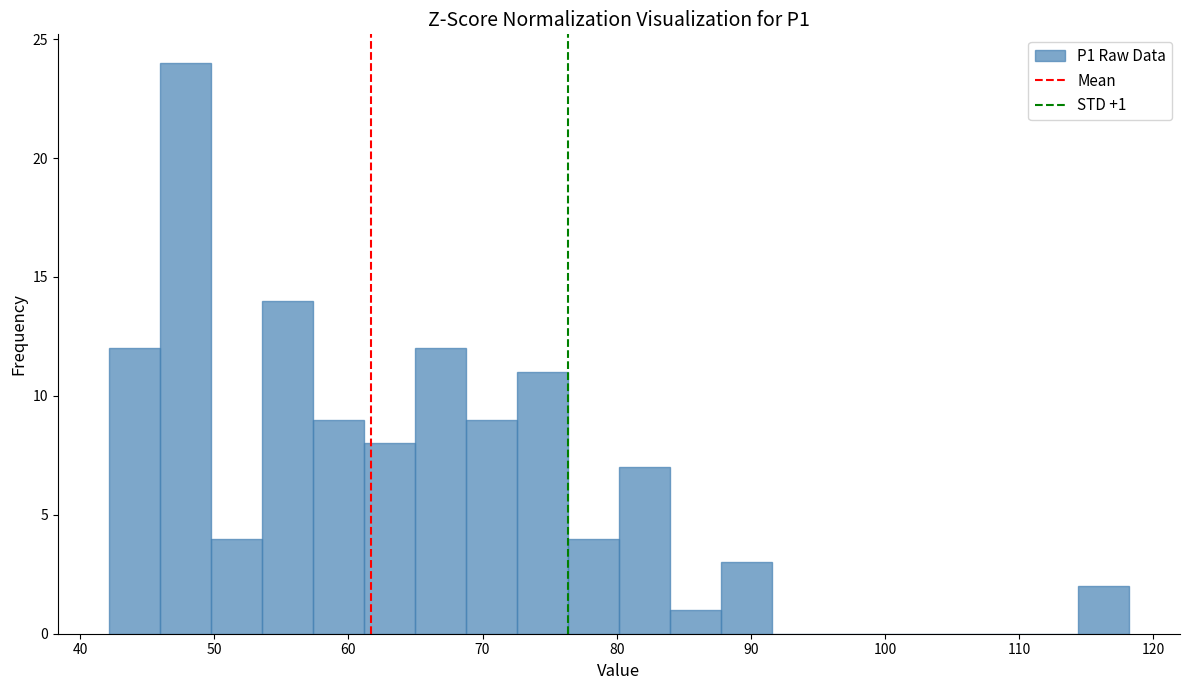

Read against the x-axis, roughly where is the centre of the tallest bar?

48